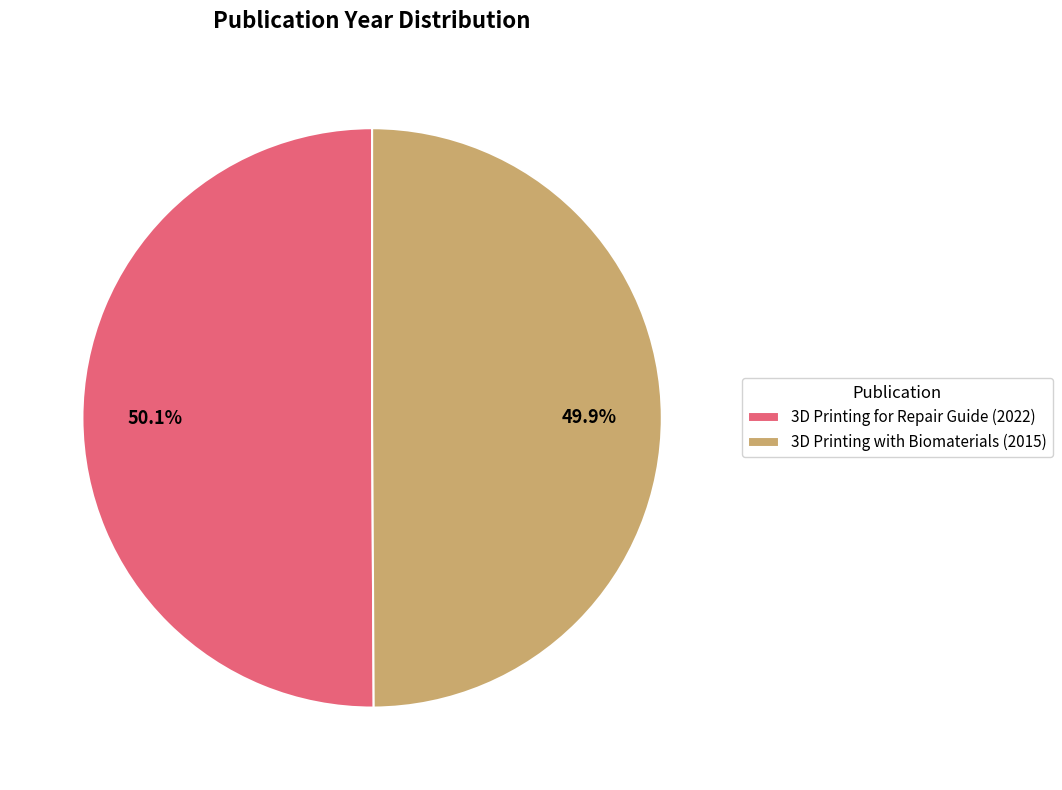

How many segments does this pie chart have?

2